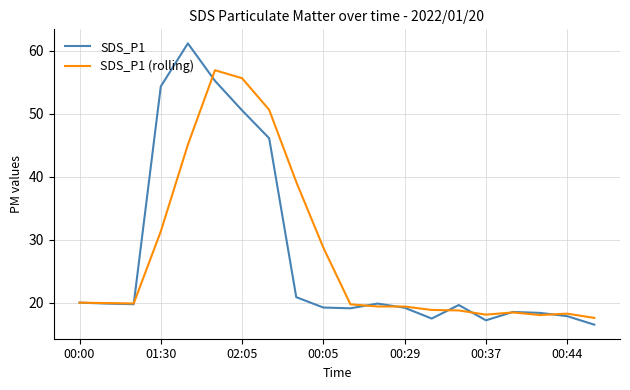

Which series has the widest spread of values?

SDS_P1